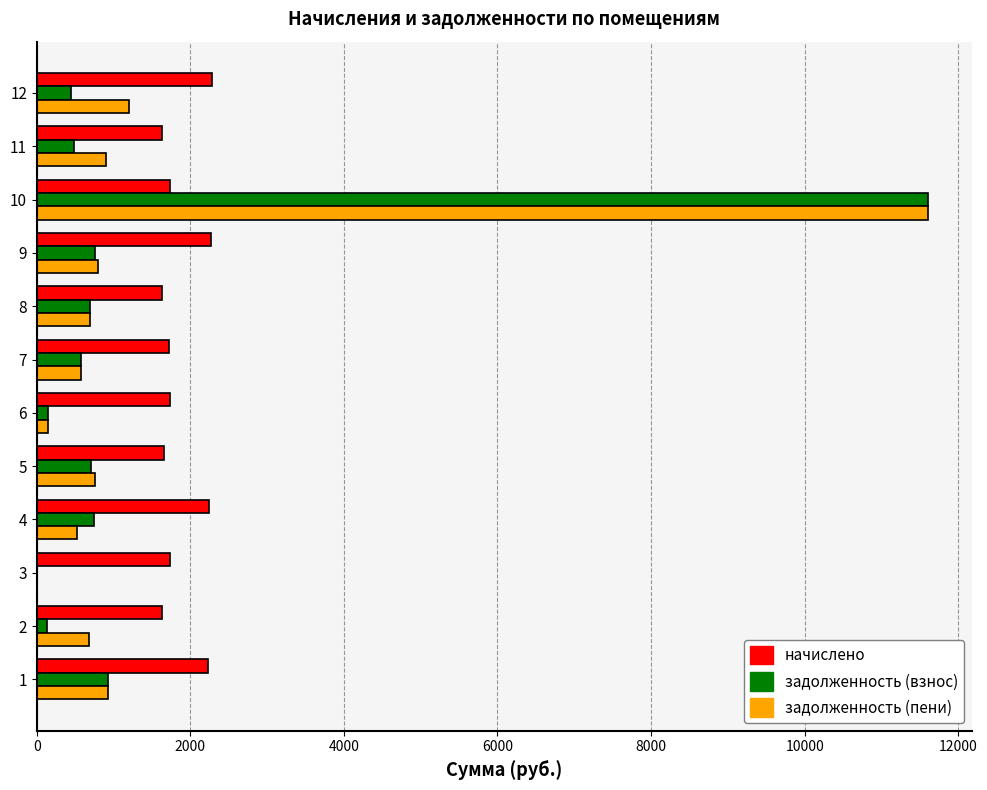

What is the total value across all series at 9?

3827.5